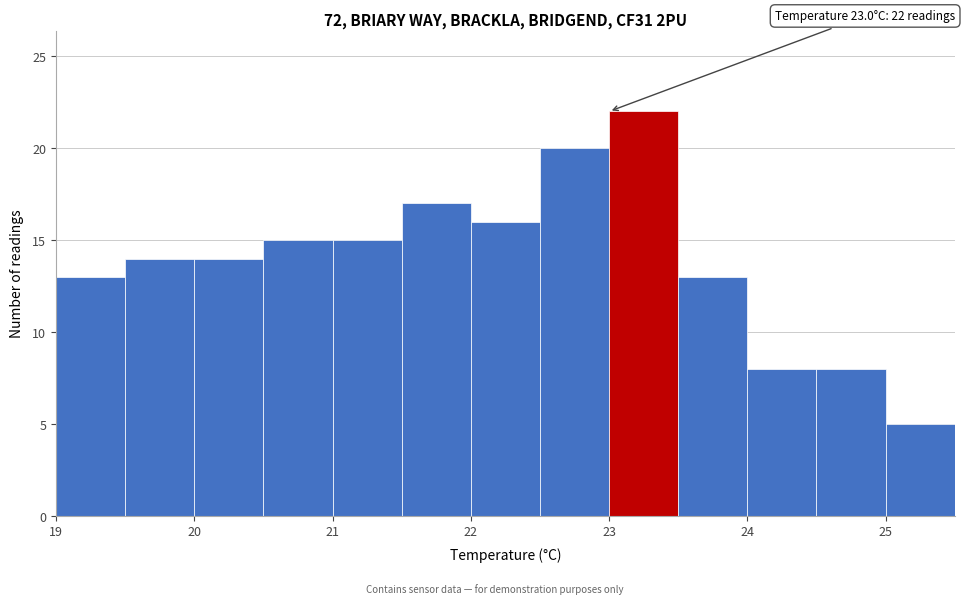

Over which range of the x-axis is the bar tallest?

23.0 to 23.5